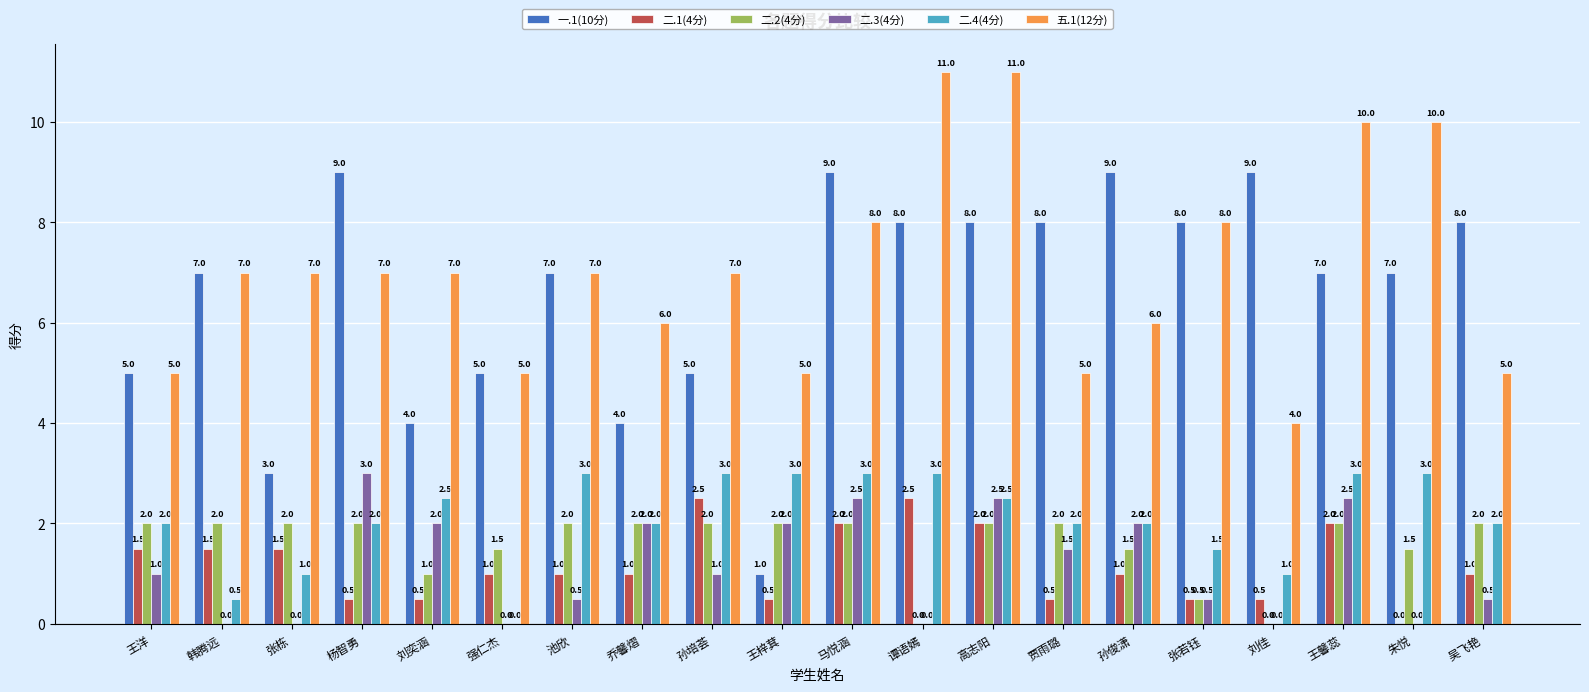

Which series has the widest spread of values?

一.1(10分)